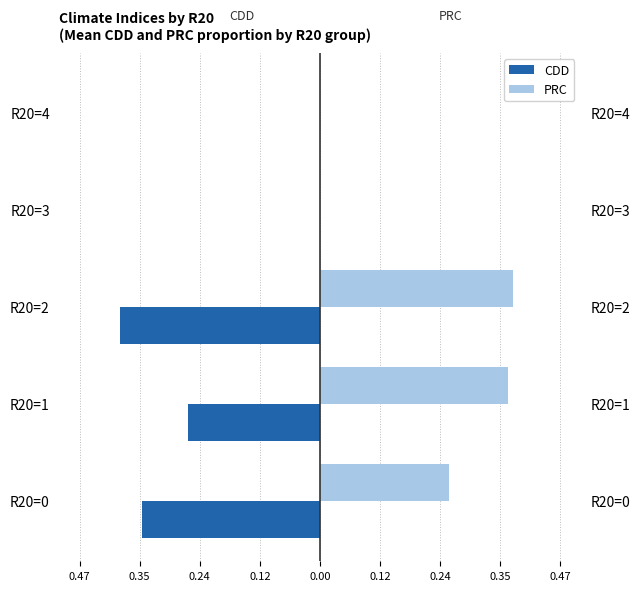

Is the value of CDD at R20=3 greater than the value of PRC at R20=2?

No